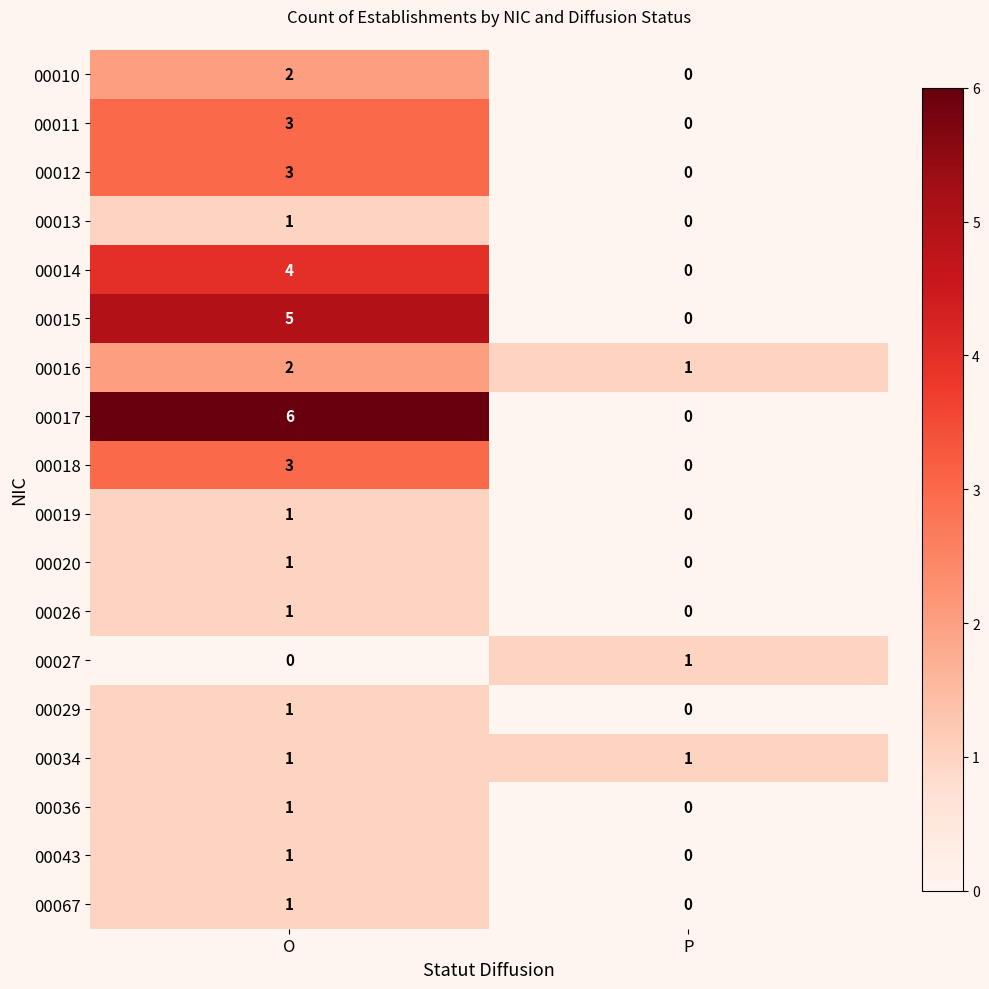

What is the total value across all series at O?

37